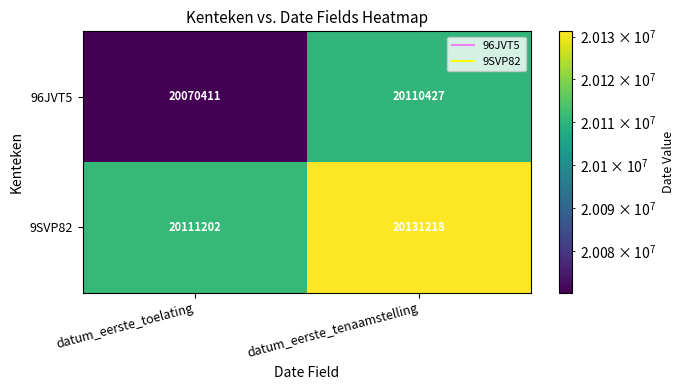

What is the difference between the highest and lowest values at datum_eerste_toelating?

40791